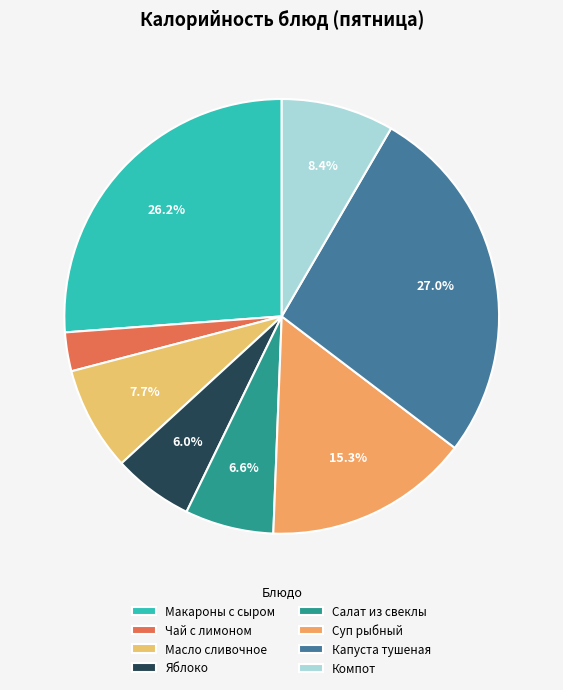

Rank the categories by value from highest to lowest.

Капуста тушеная, Макароны с сыром, Суп рыбный, Компот, Масло сливочное, Салат из свеклы, Яблоко, Чай с лимоном